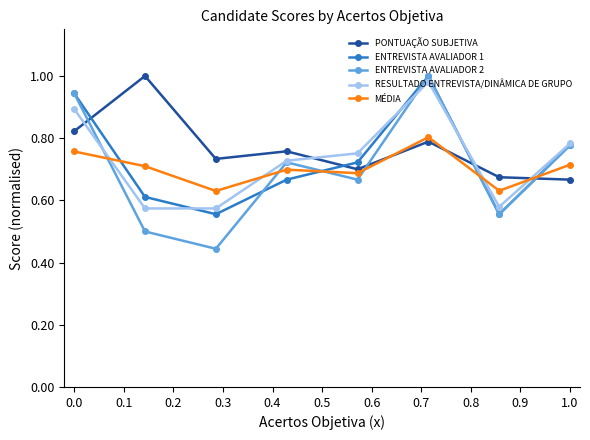

What are all the series names shown in the legend?

PONTUAÇÃO SUBJETIVA, ENTREVISTA AVALIADOR 1, ENTREVISTA AVALIADOR 2, RESULTADO ENTREVISTA/DINÂMICA DE GRUPO, MÉDIA